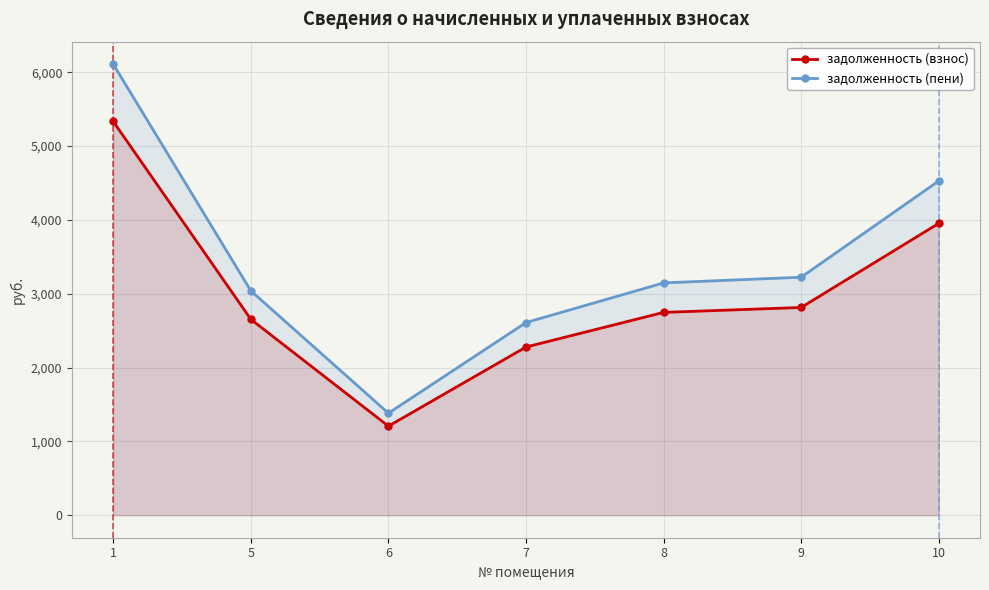

Where is задолженность (взнос) nearest to the value 3269?

9